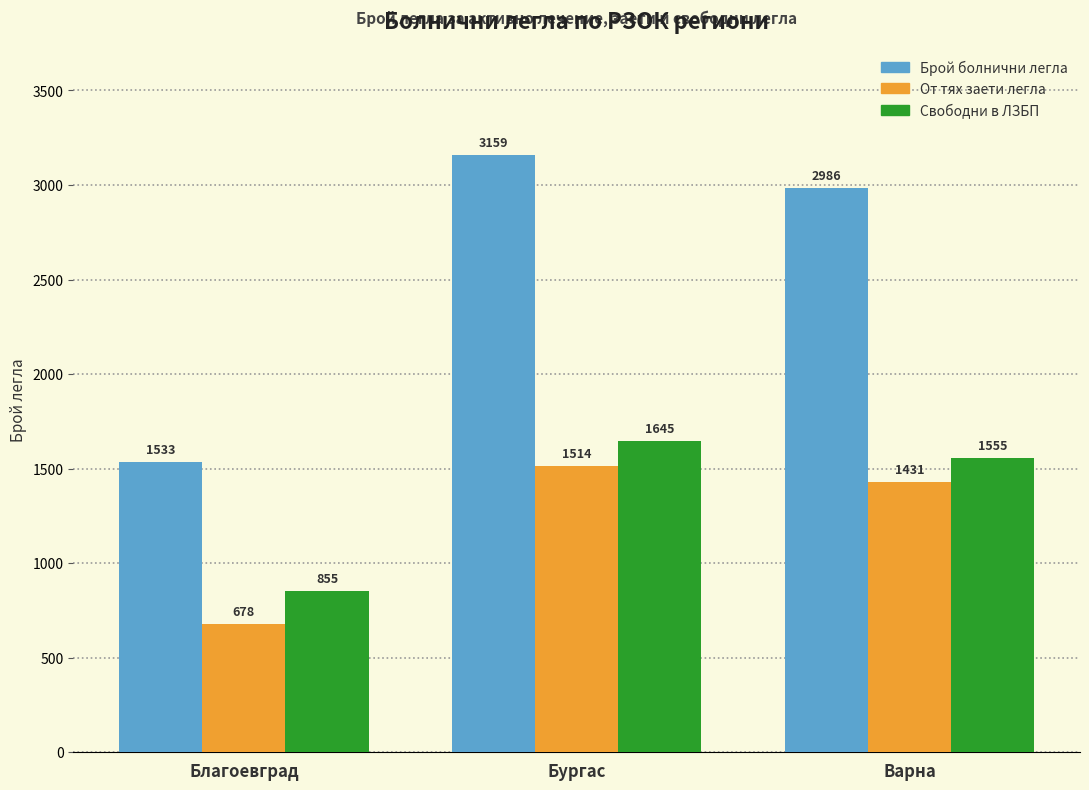

At which category is the sum across all series the highest?

Бургас